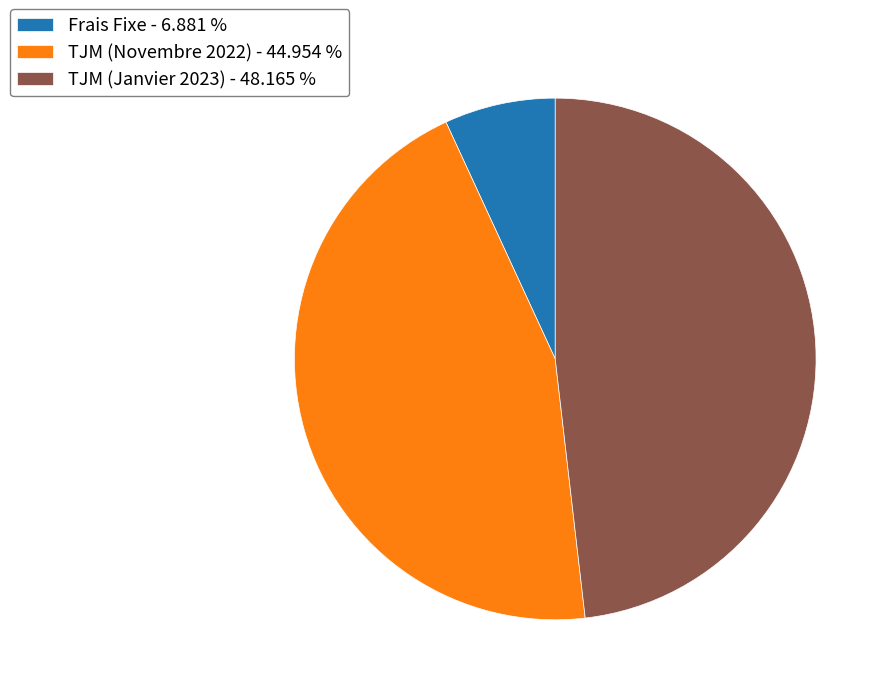

Do TJM (Novembre 2022) - 44.954 % and Frais Fixe - 6.881 % together represent more than half of the pie?

Yes